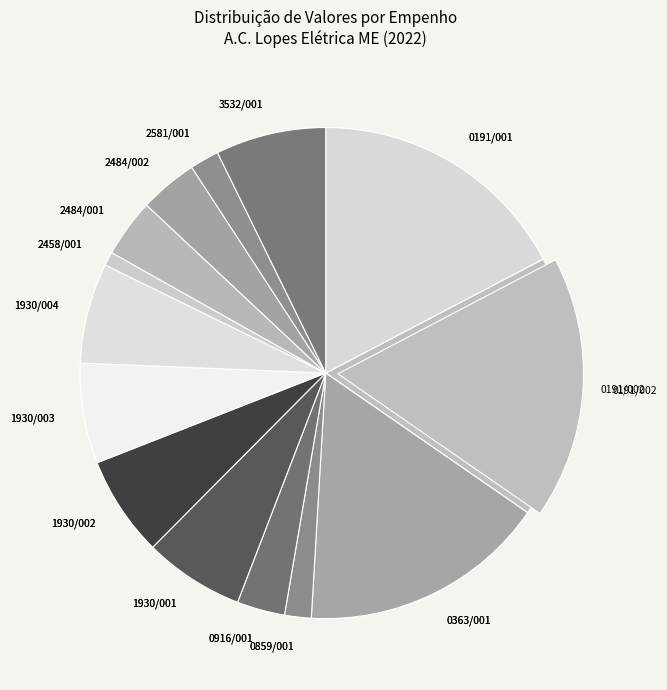

Does any single category account for the majority?

No